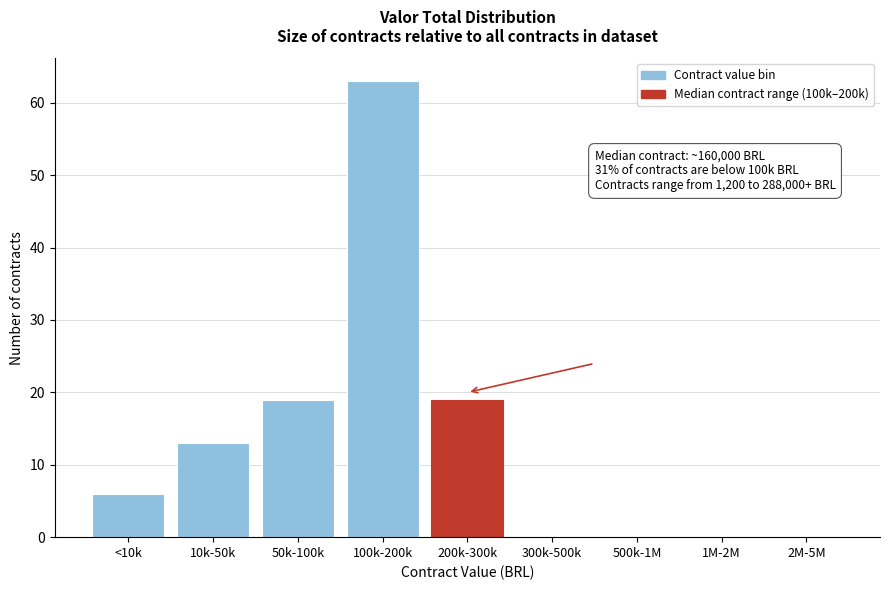

Reading left to right, what are all the values shown in this chart?

<10k=6	10k-50k=13	50k-100k=19	100k-200k=63	200k-300k=19	300k-500k=0	500k-1M=0	1M-2M=0	2M-5M=0